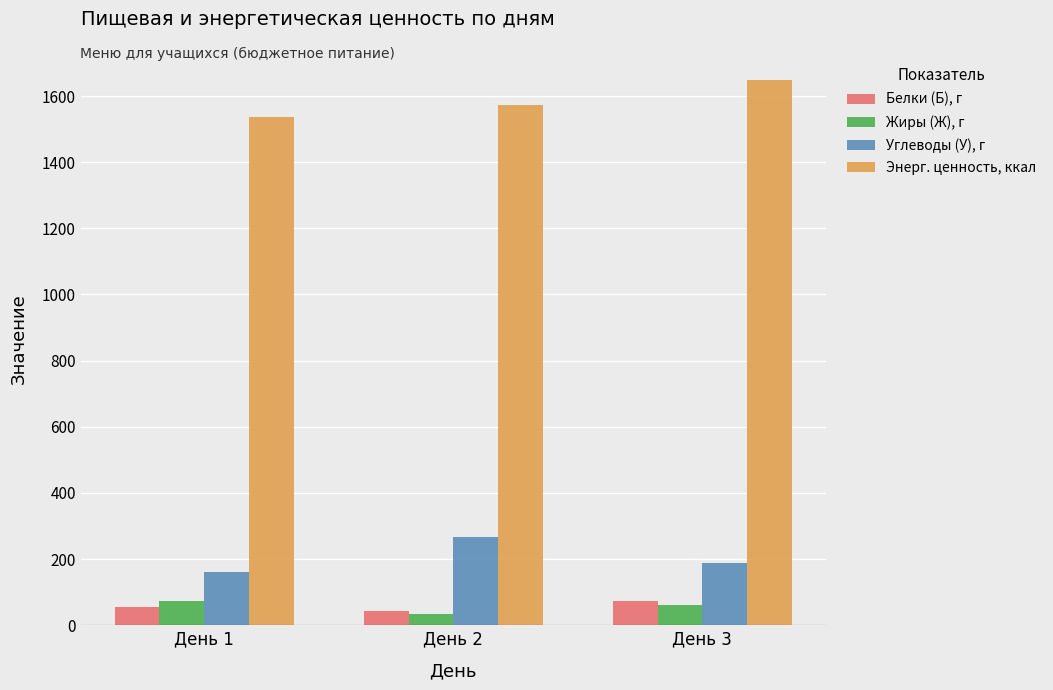

What is the total value across all series at День 2?

1918.9